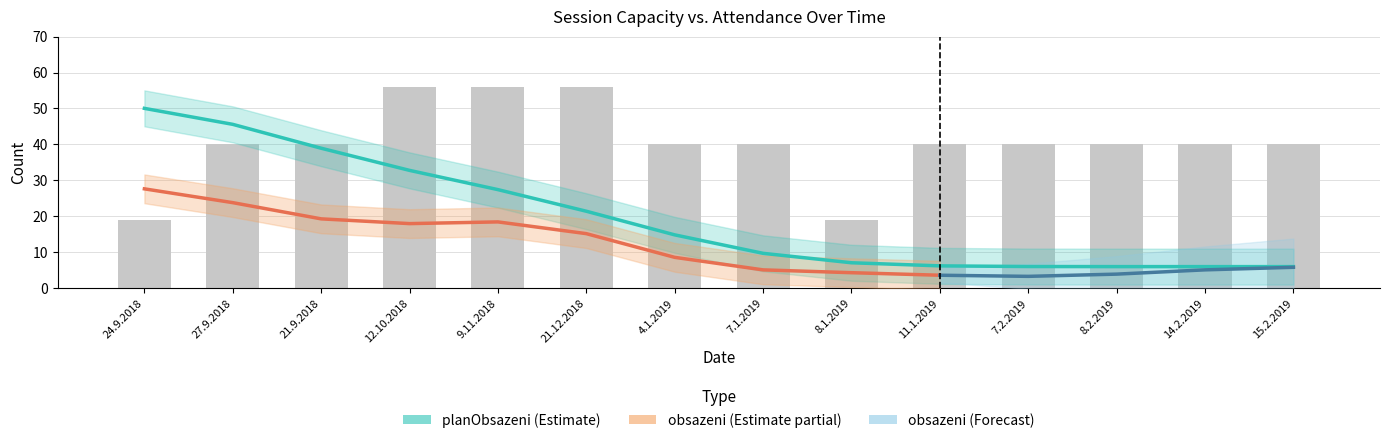

What is the sum of all planObsazeni values?

278